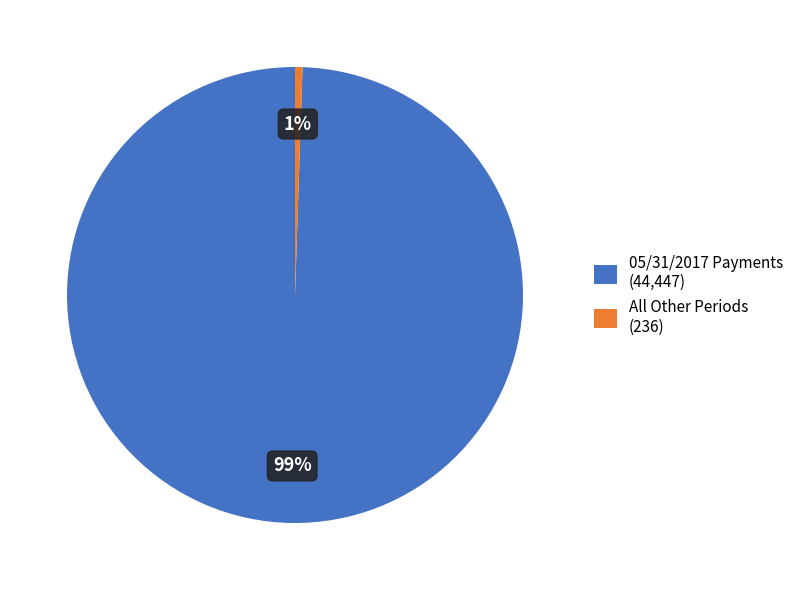

Which slice represents more than half of the pie?

05/31/2017 Payments (44,447)